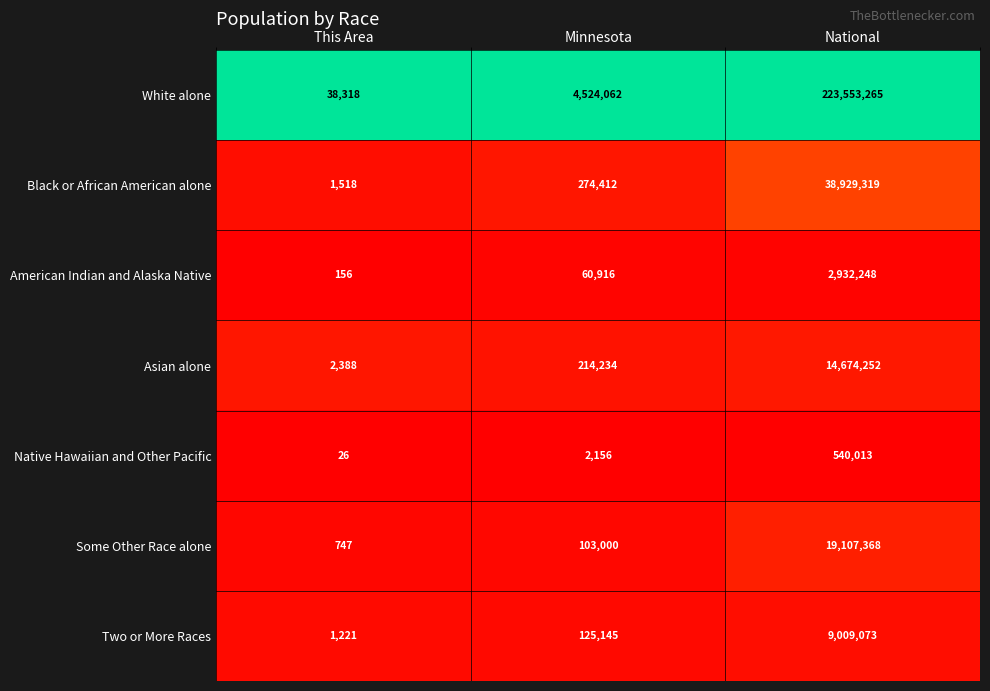

Which label corresponds to the smallest value in the chart?

This Area